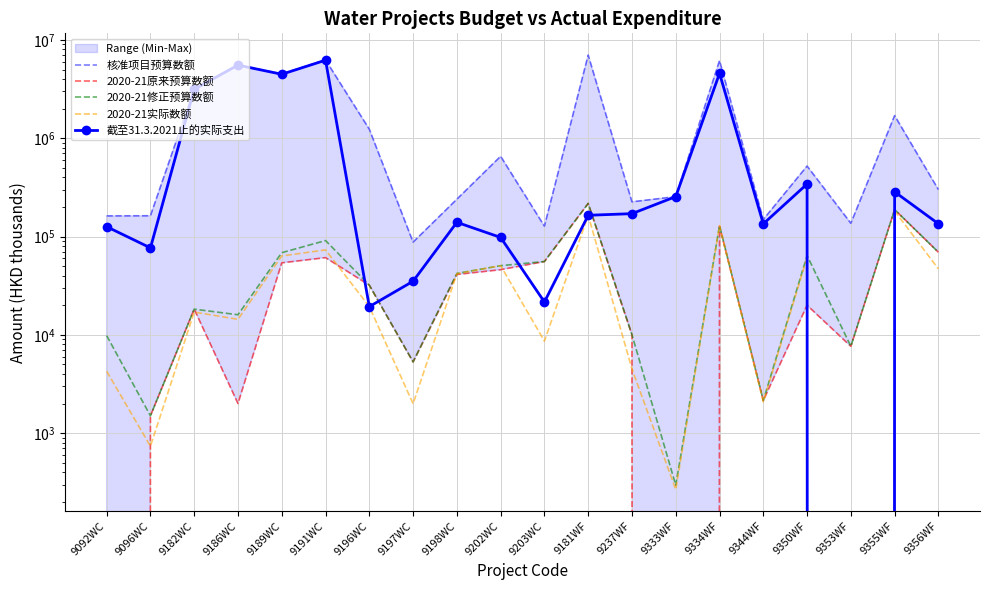

List the labels in order of 核准项目预算数额 value, smallest first.

9197WC, 9203WC, 9353WF, 9344WF, 9092WC, 9096WC, 9237WF, 9198WC, 9333WF, 9356WF, 9350WF, 9202WC, 9196WC, 9355WF, 9182WC, 9189WC, 9186WC, 9334WF, 9191WC, 9181WF